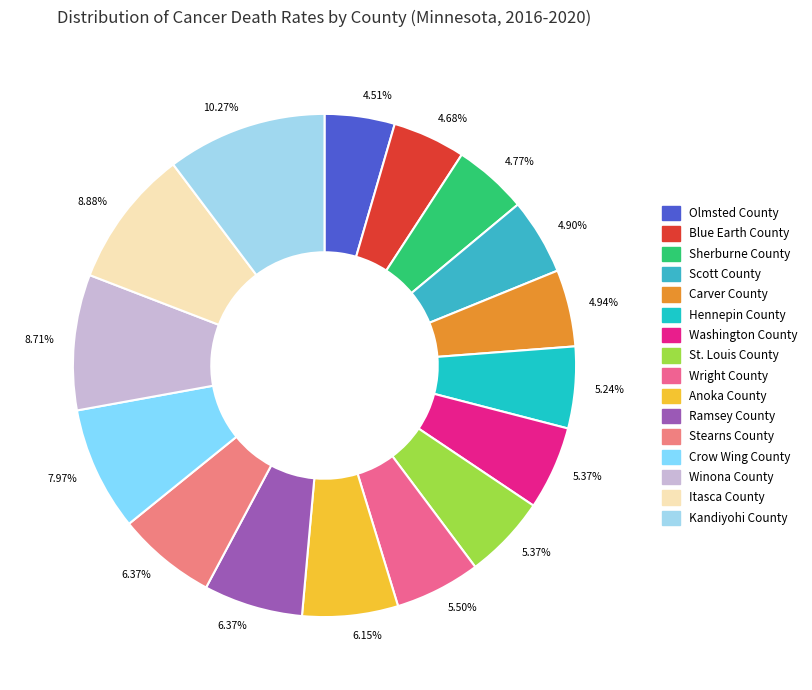

To the nearest percent, what percentage of the pie is St. Louis County?

5%